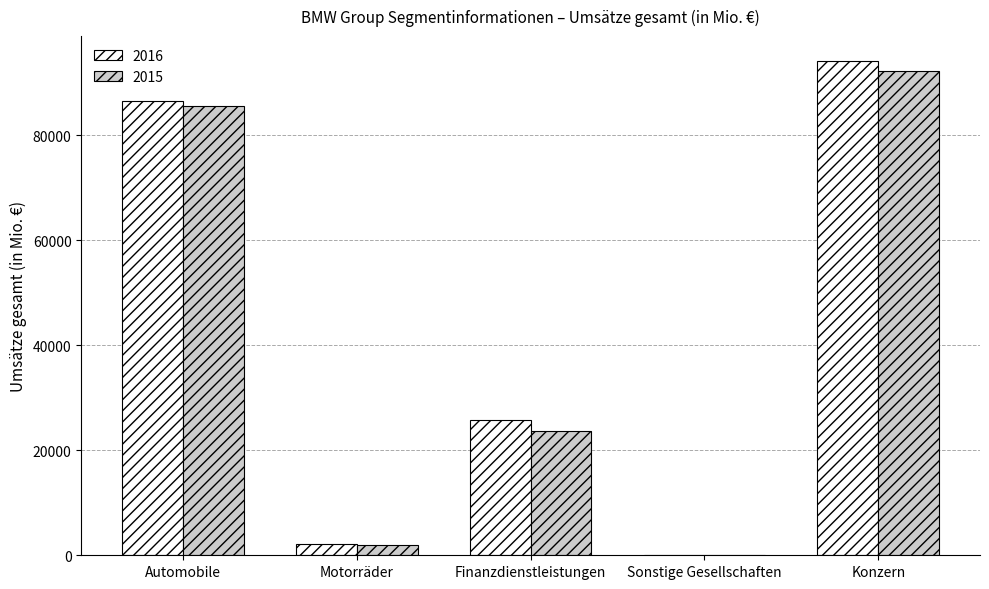

How many series are shown in this chart?

2